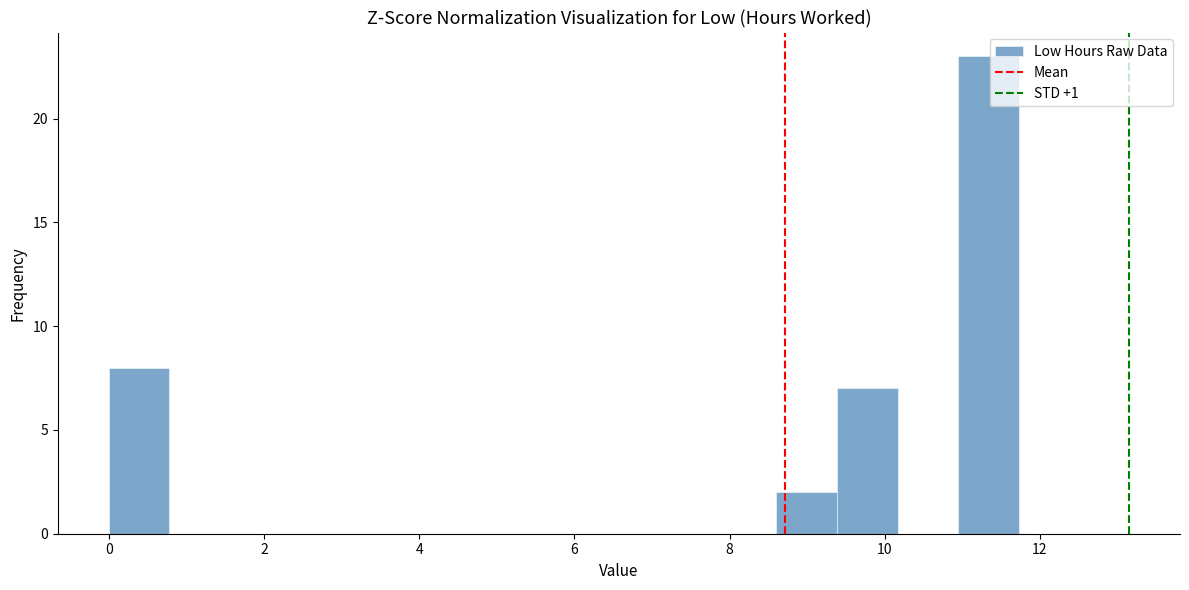

Around what value on the x-axis is the tallest bar? Give the approximate position of its centre, as read against the axis.

11.4